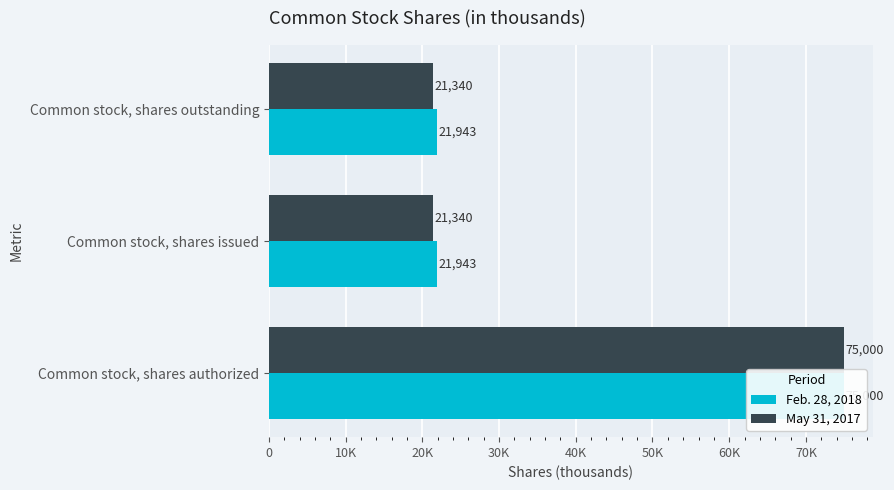

What is the total value across all series at Common stock, shares authorized?

150000